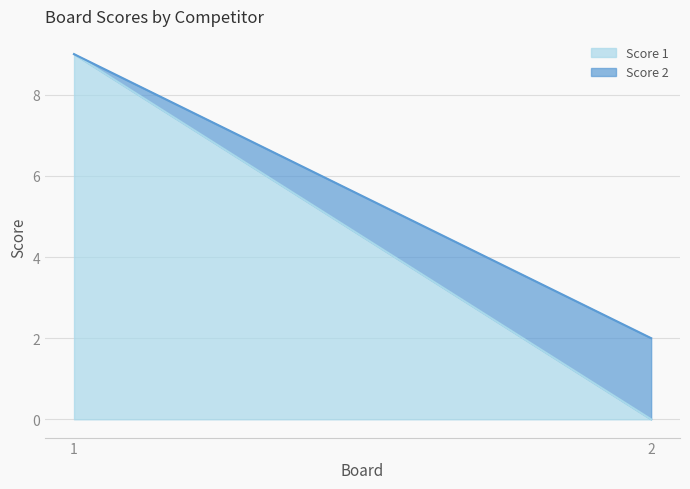

What is the maximum value shown in the chart?

9